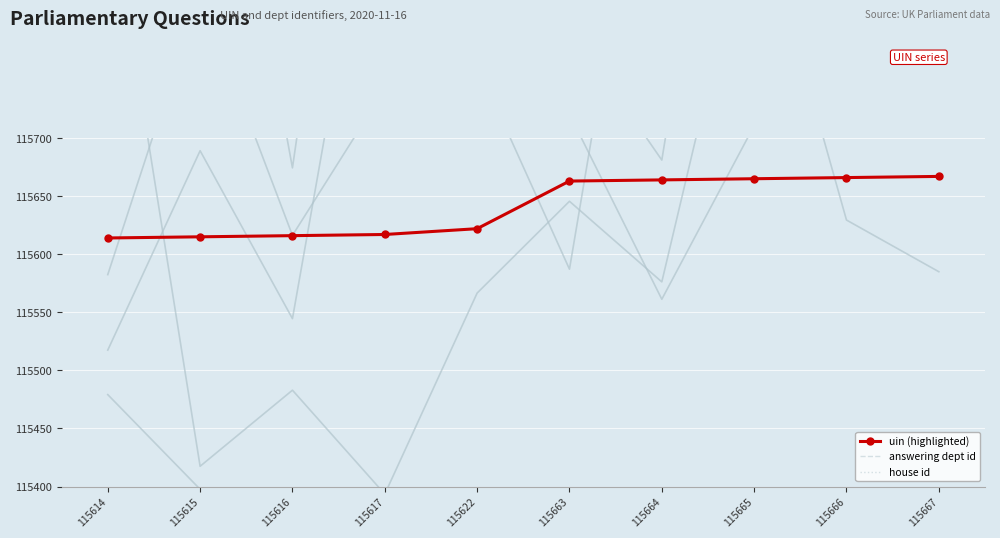

True or false: house id and uin (highlighted) cross at least once.

False